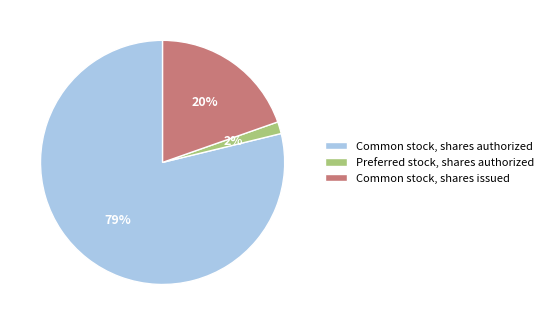

To the nearest percent, what is the average slice percentage?

33%